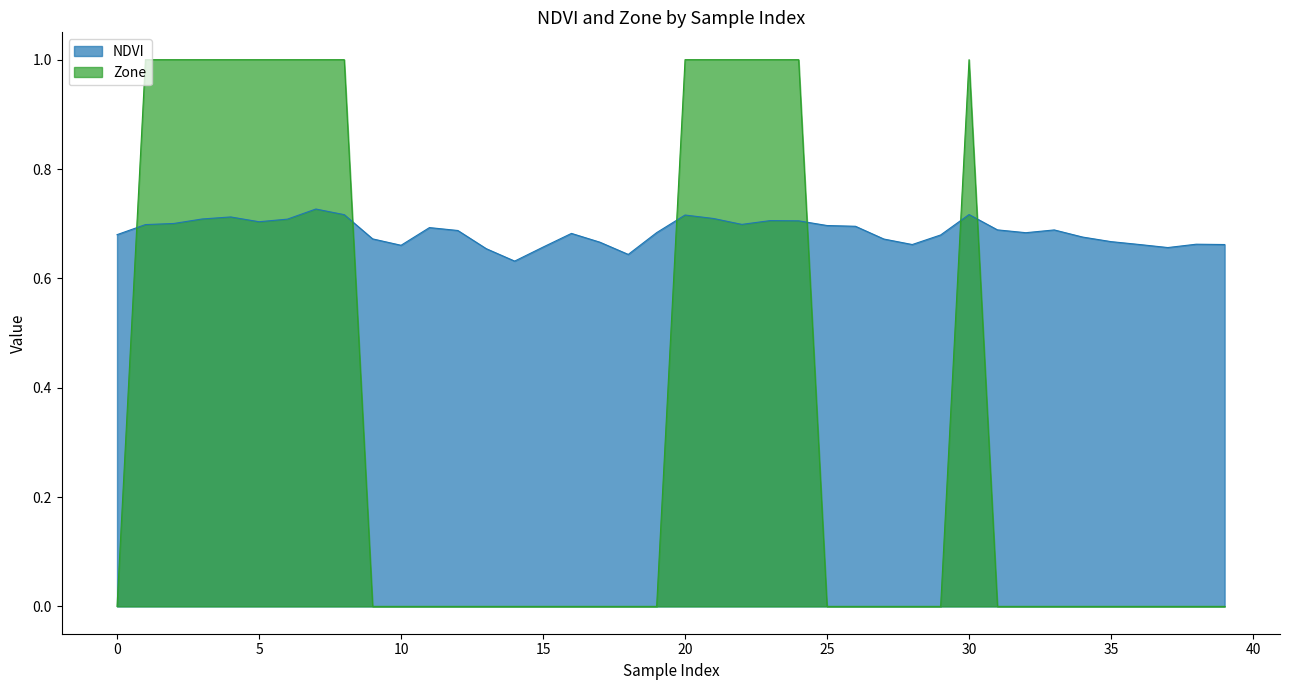

Which series changed the most between 15 and 24?

Zone